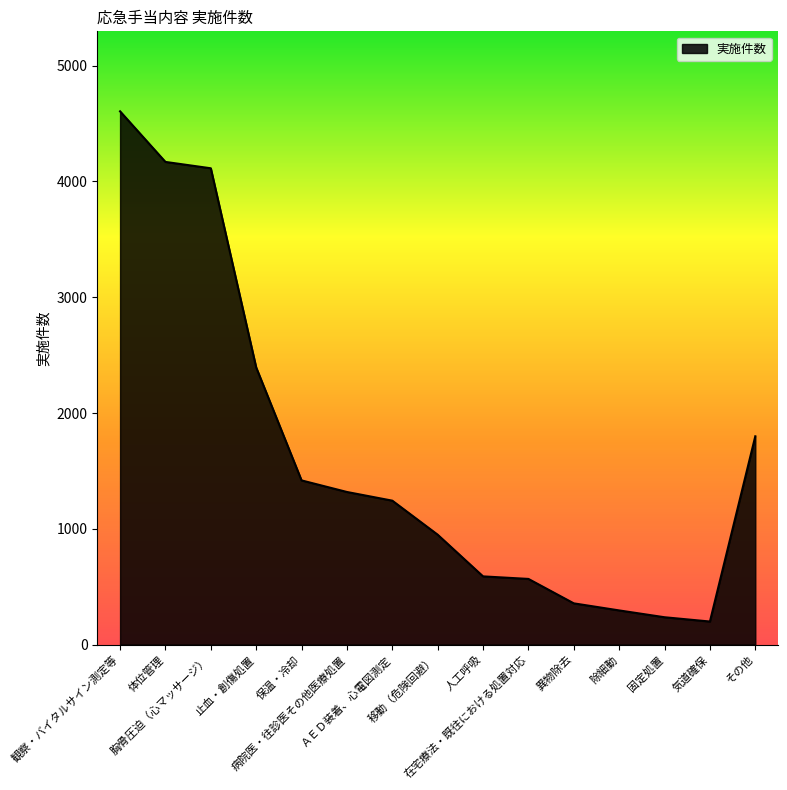

The chart shows a value of 2109 at 体位管理. True or false?

False